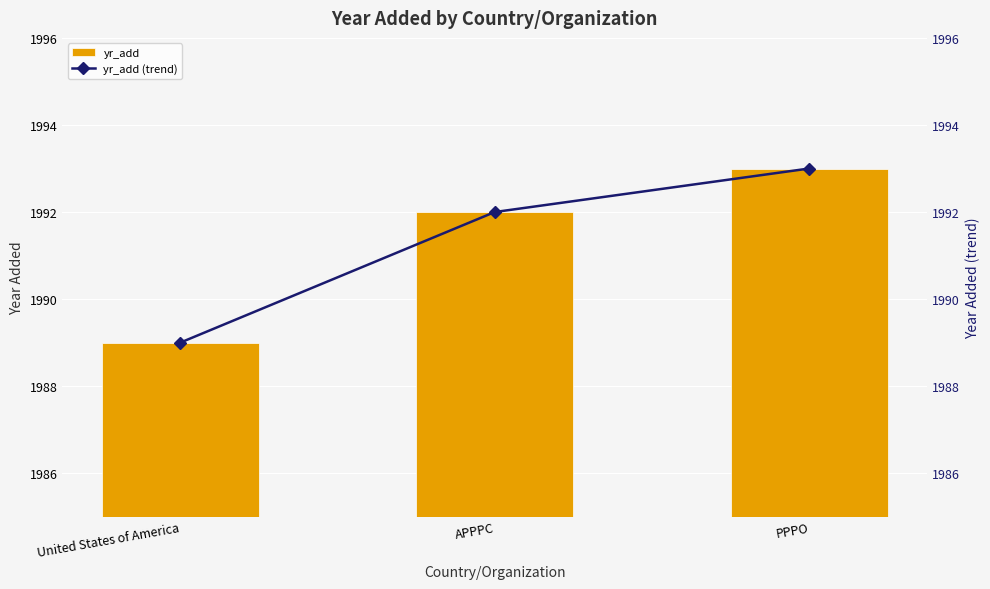

Is the value of yr_add at APPPC greater than the value of yr_add (trend) at PPPO?

No